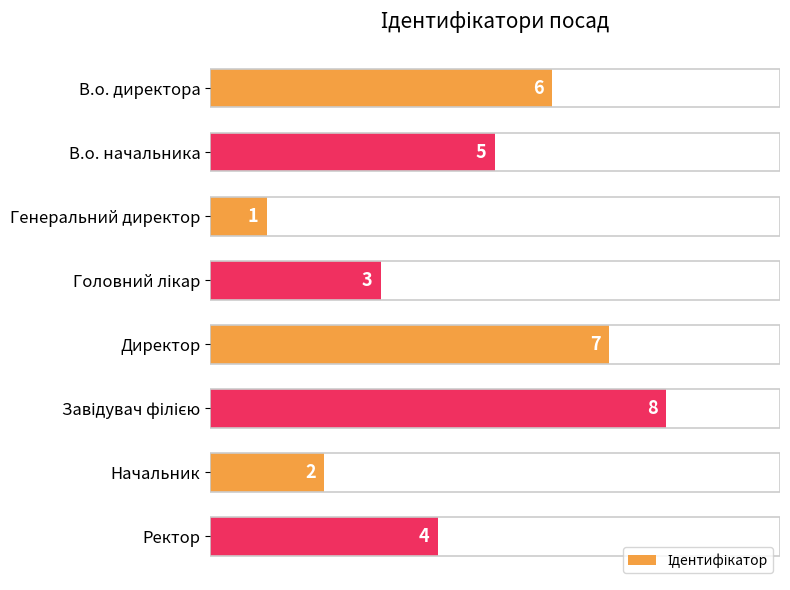

Which has a higher value, Ректор or Начальник?

Ректор